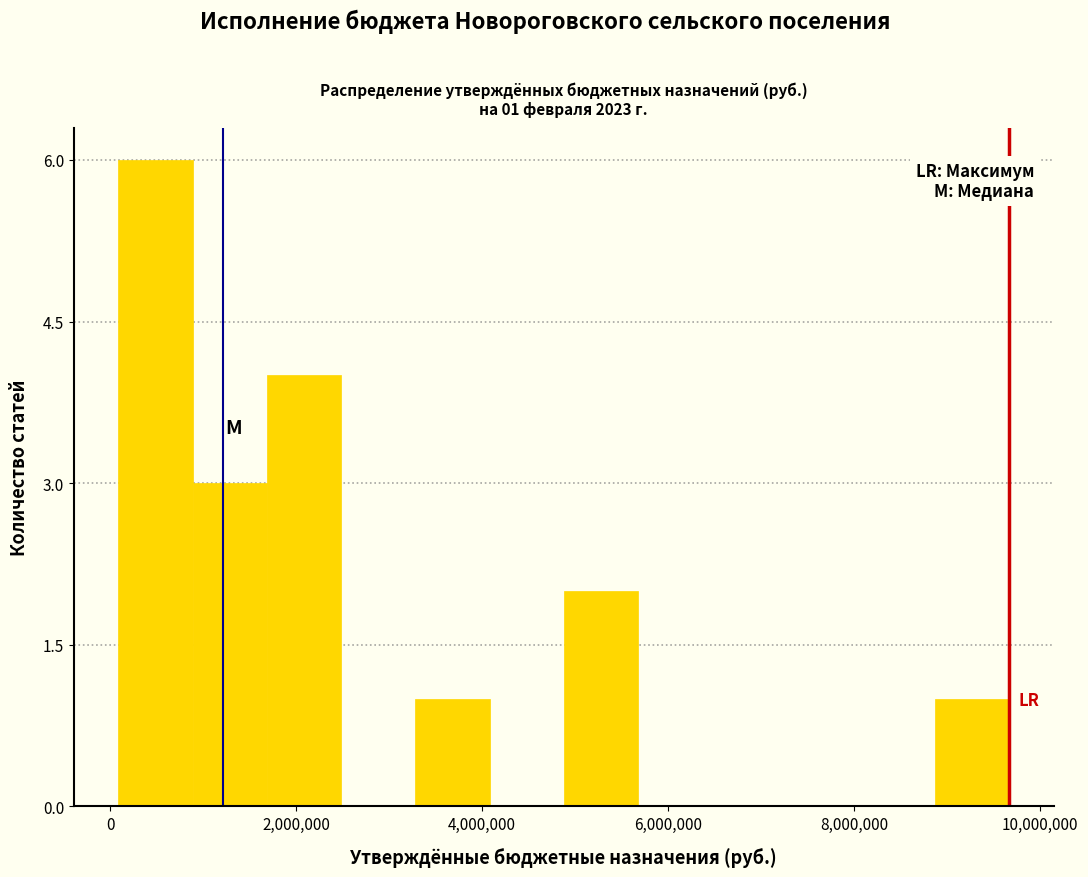

Read against the x-axis, roughly where is the centre of the tallest bar?

400000